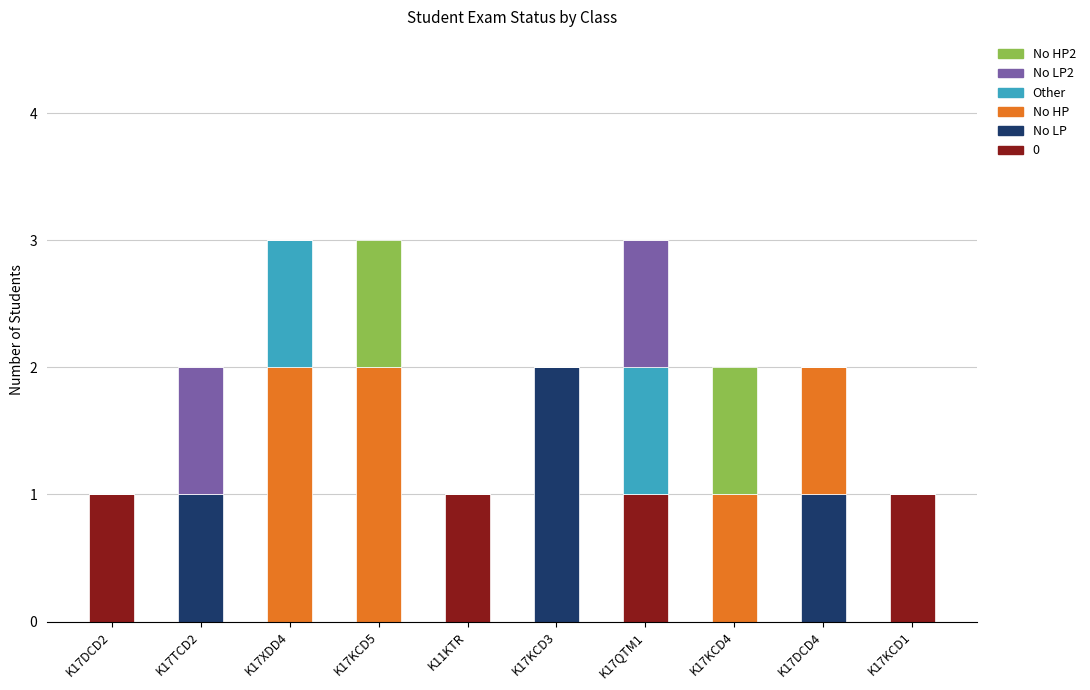

The value of 0 at K17KCD5 is 0. True or false?

True